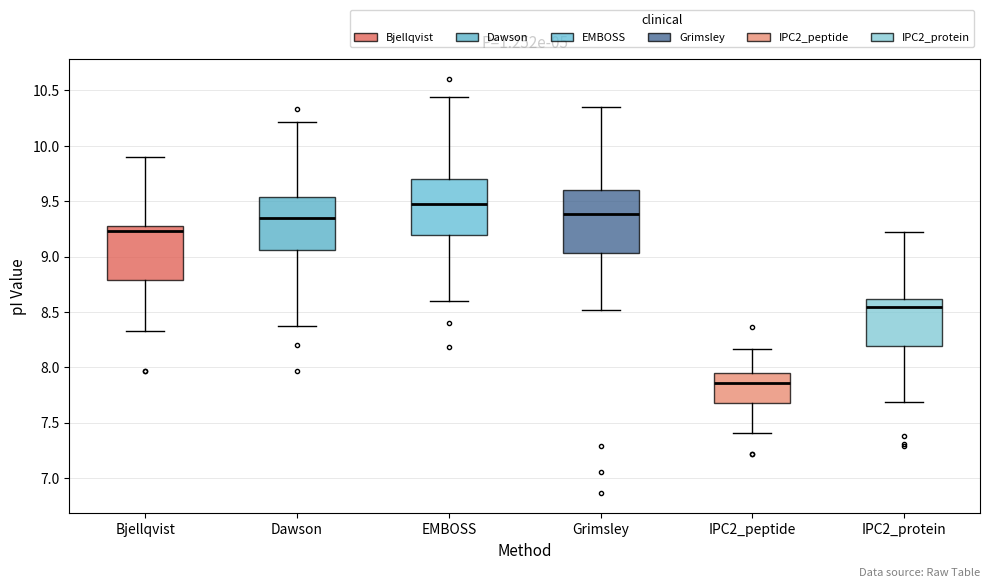

Where does the upper whisker of the box for Dawson end on the y-axis? The values are not printed on the chart, so give them approximately, as read against the axis.

10.20